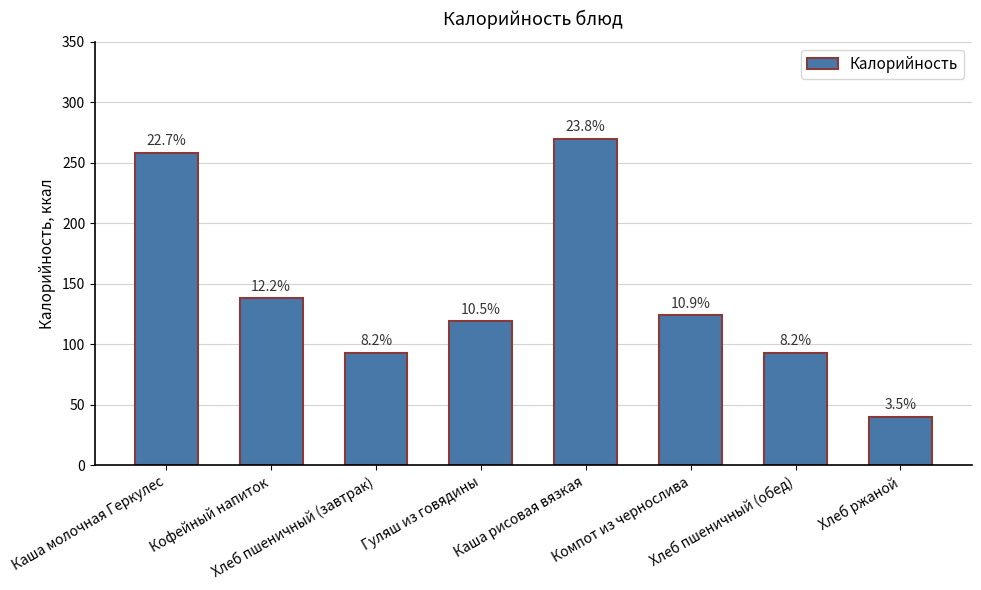

List the labels in order of value, smallest first.

Хлеб ржаной, Хлеб пшеничный (завтрак), Хлеб пшеничный (обед), Гуляш из говядины, Компот из чернослива, Кофейный напиток, Каша молочная Геркулес, Каша рисовая вязкая